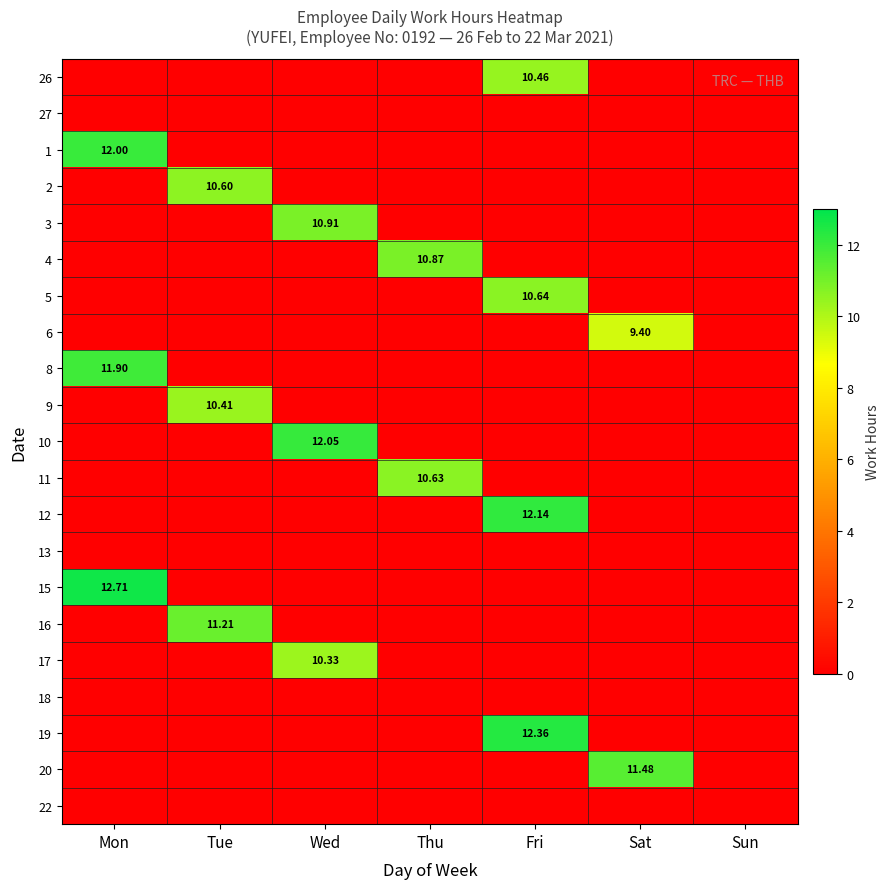

At which category is the sum across all series the highest?

Fri